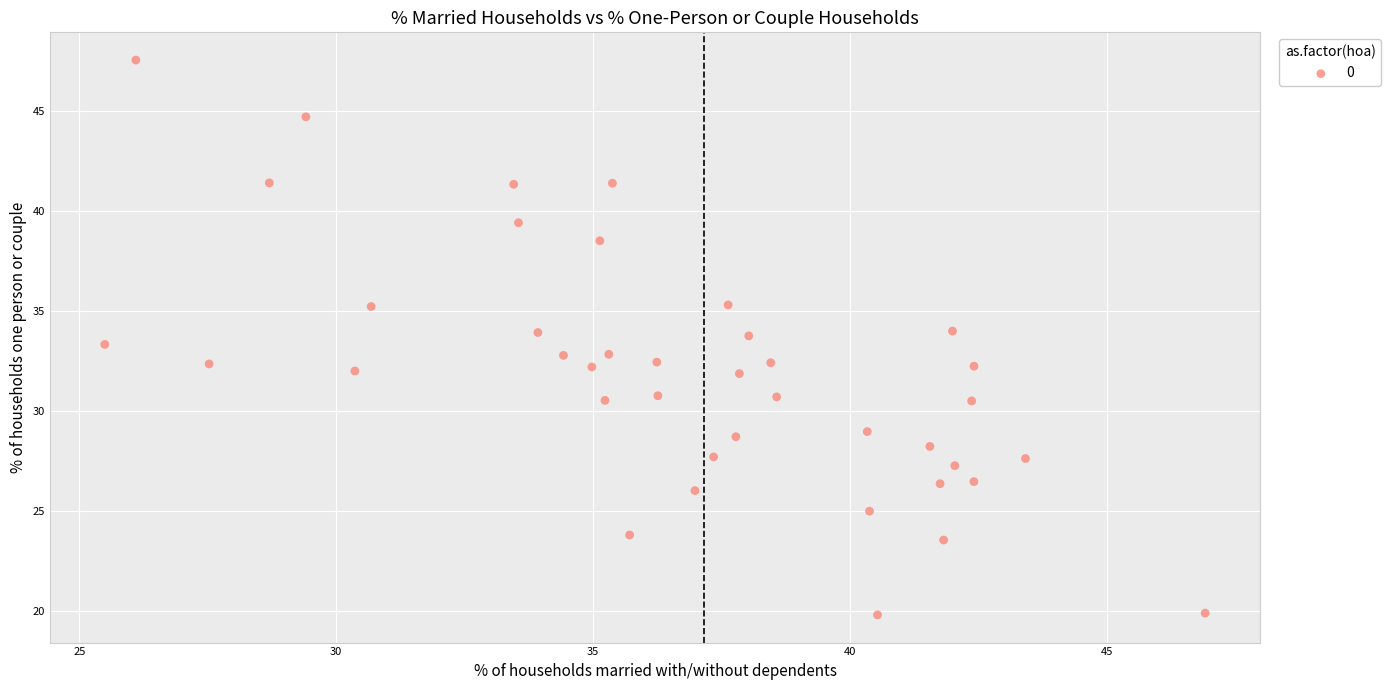

What is the range of X values (max minus min)?

21.4